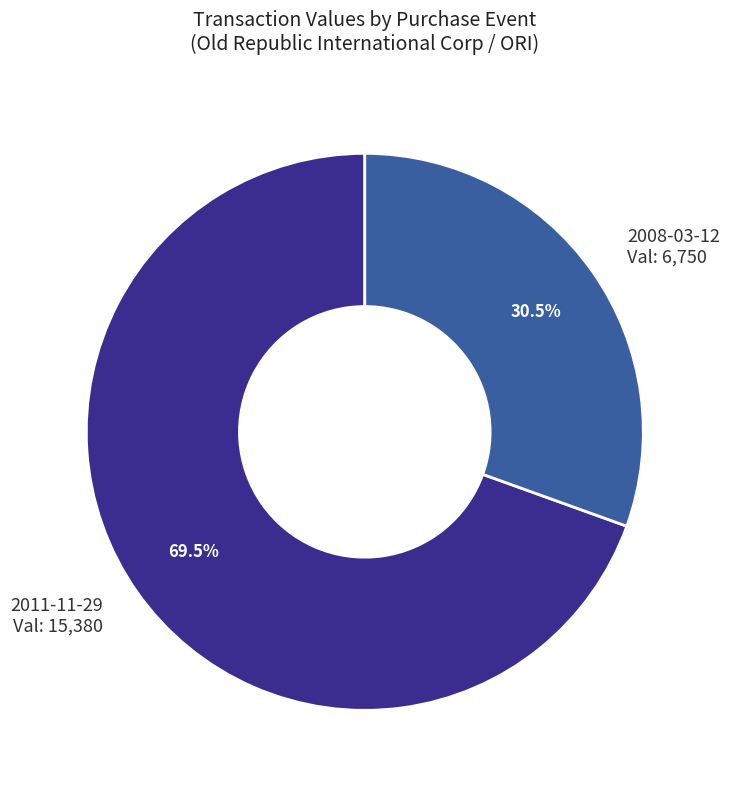

What percentage is NOT represented by 2008-03-12 Val: 6,750?

69.5%